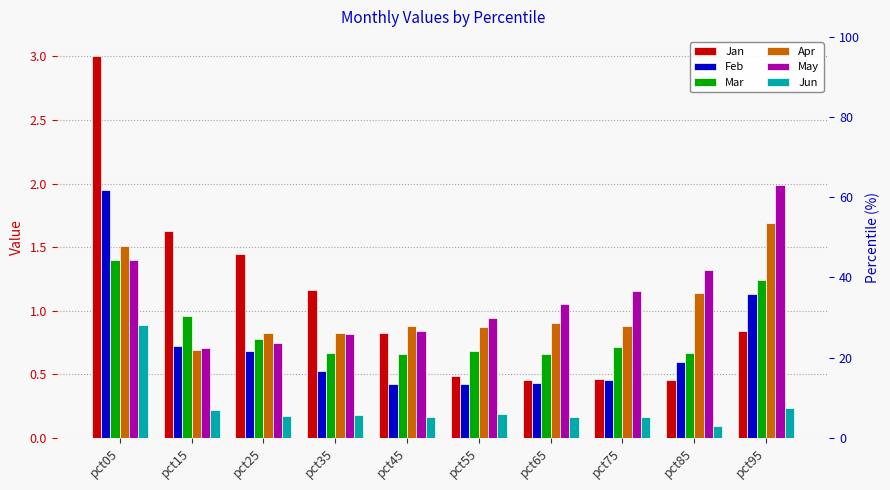

What is the difference between the highest and lowest values at pct65?

0.9